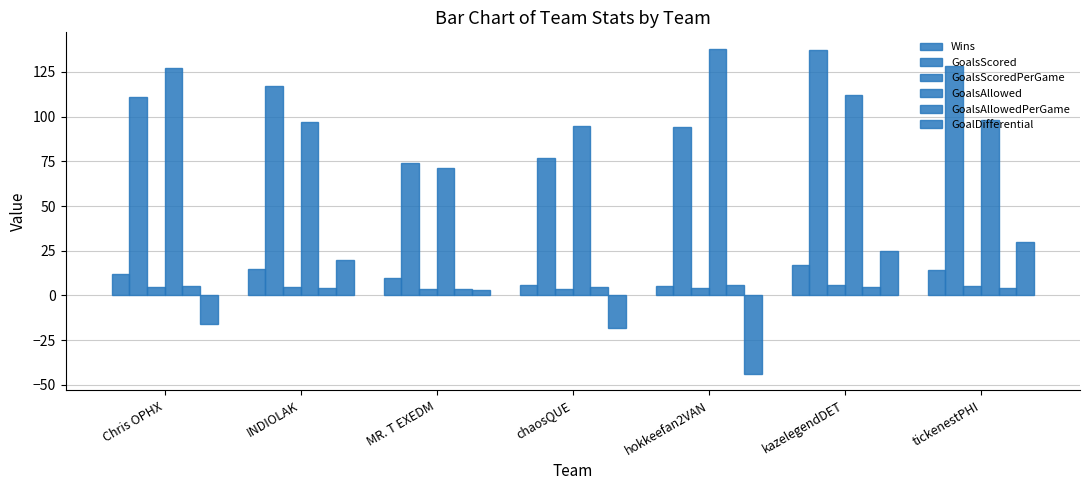

How many data points in GoalsAllowed are less than 98?

3